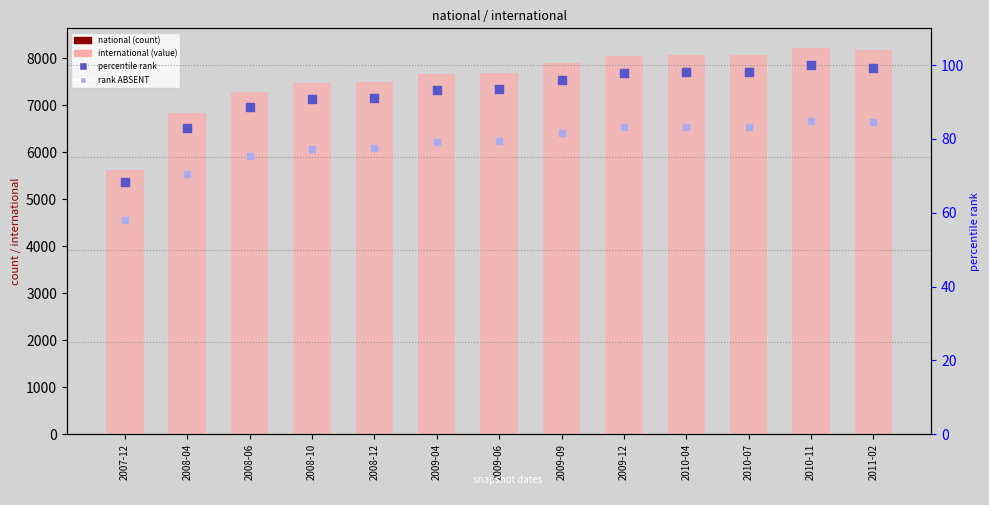

Which series has the largest Y range (max minus min)?

international